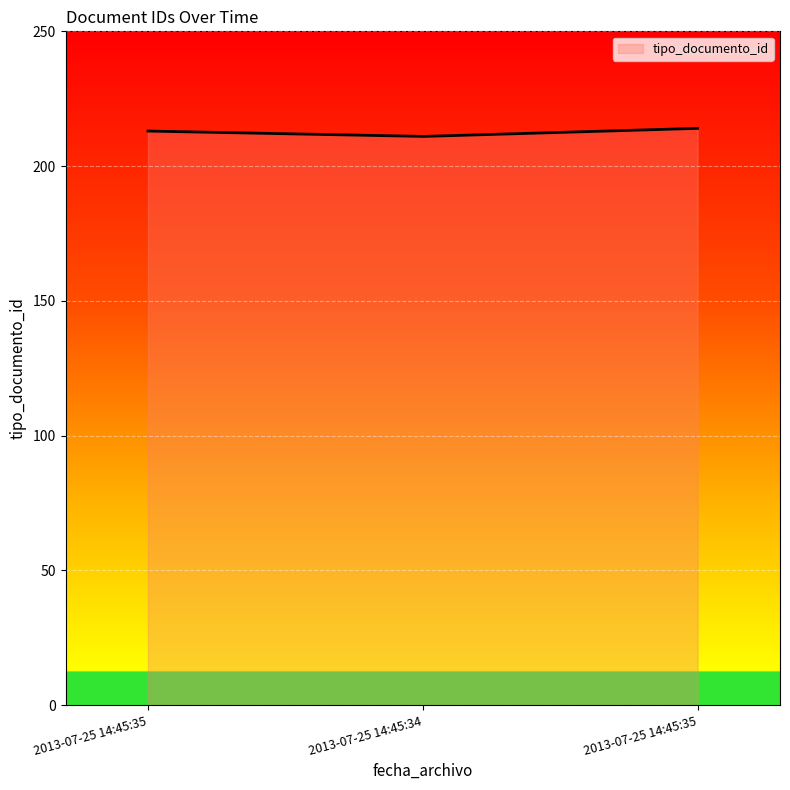

What is the smallest value displayed?

211.0